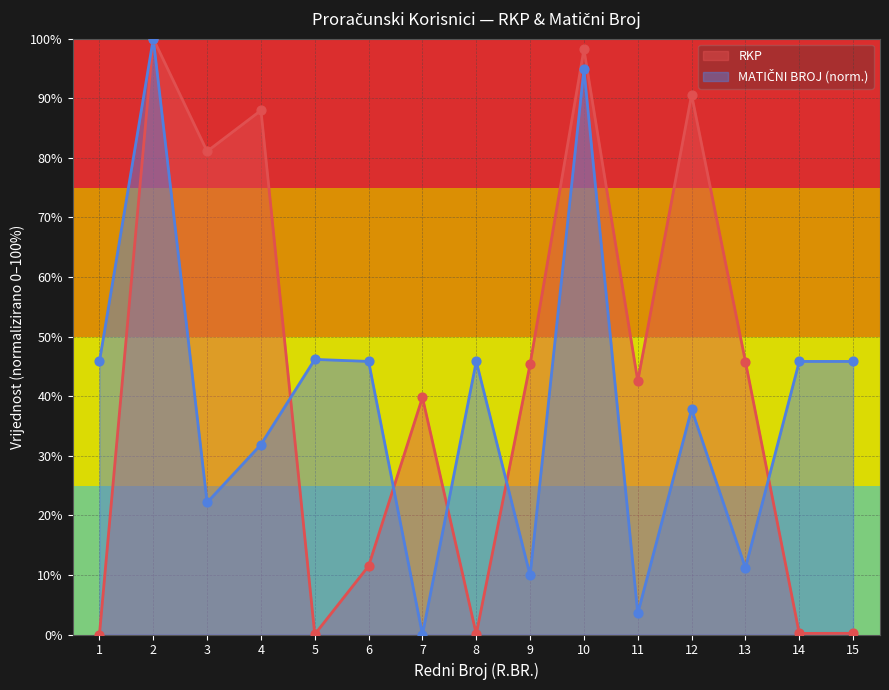

Is the value of RKP at 14 greater than the value of MATIČNI BROJ at 7?

Yes